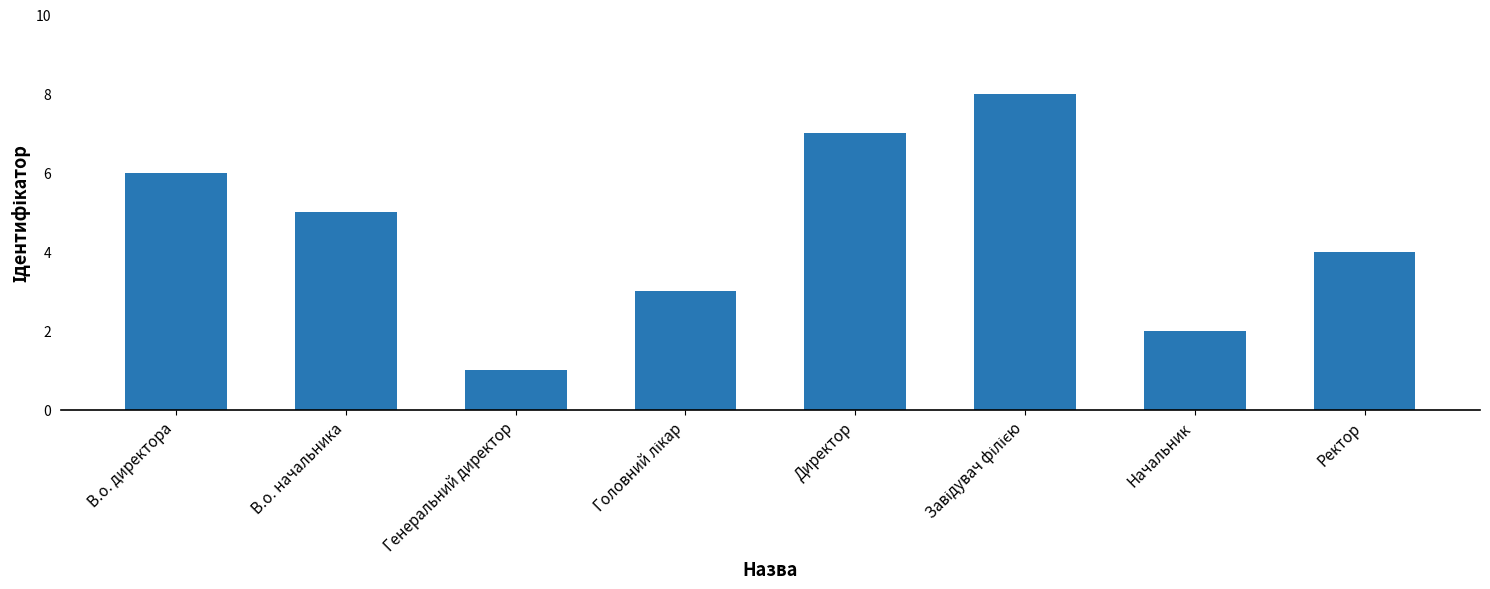

What position from the left is Ректор?

8